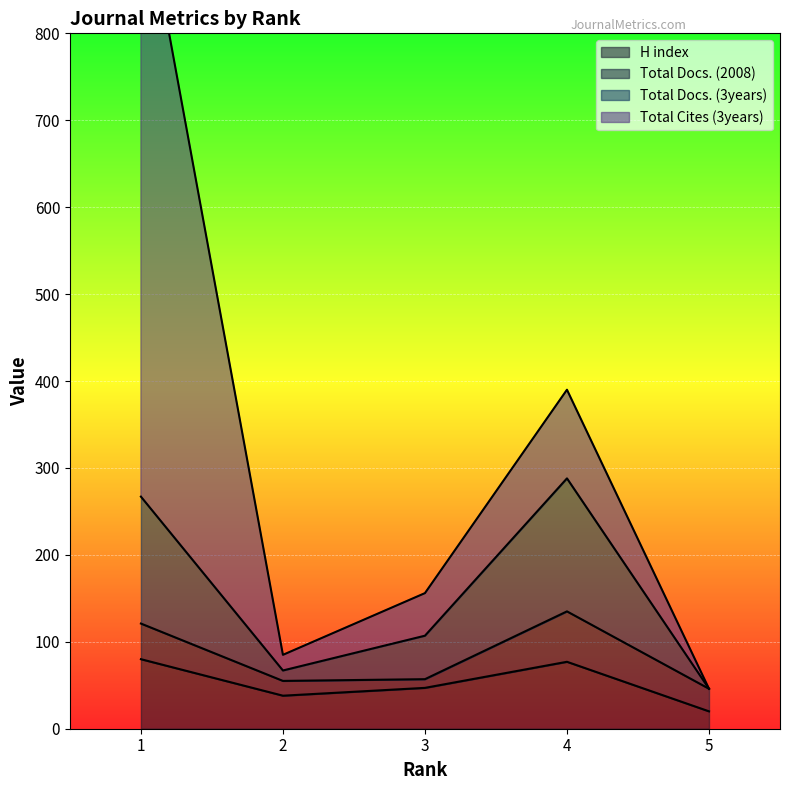

The value of H index at 2 is 38. True or false?

True